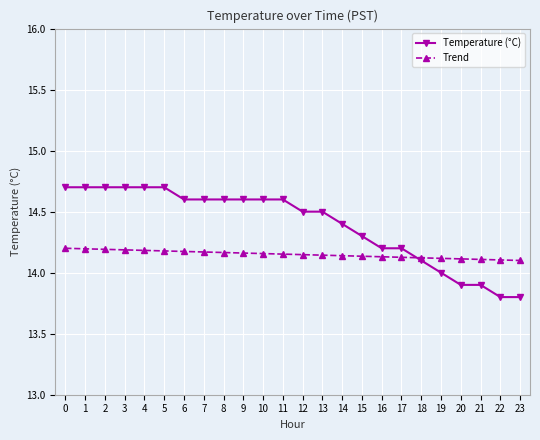

What is the sum of all Temperature (°C) values?

345.4